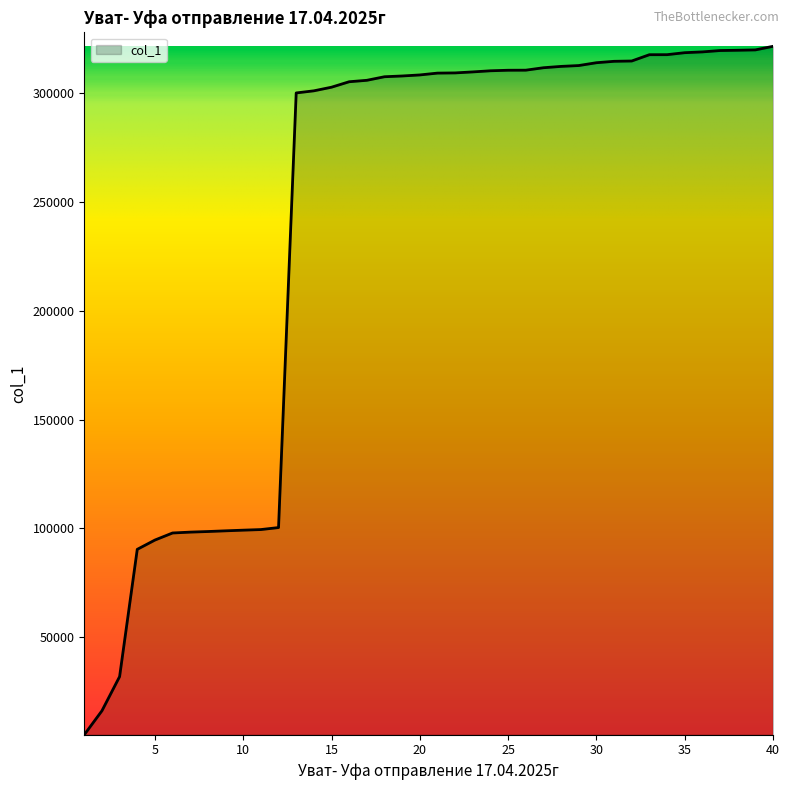

What is the maximum value shown in the chart?

321671